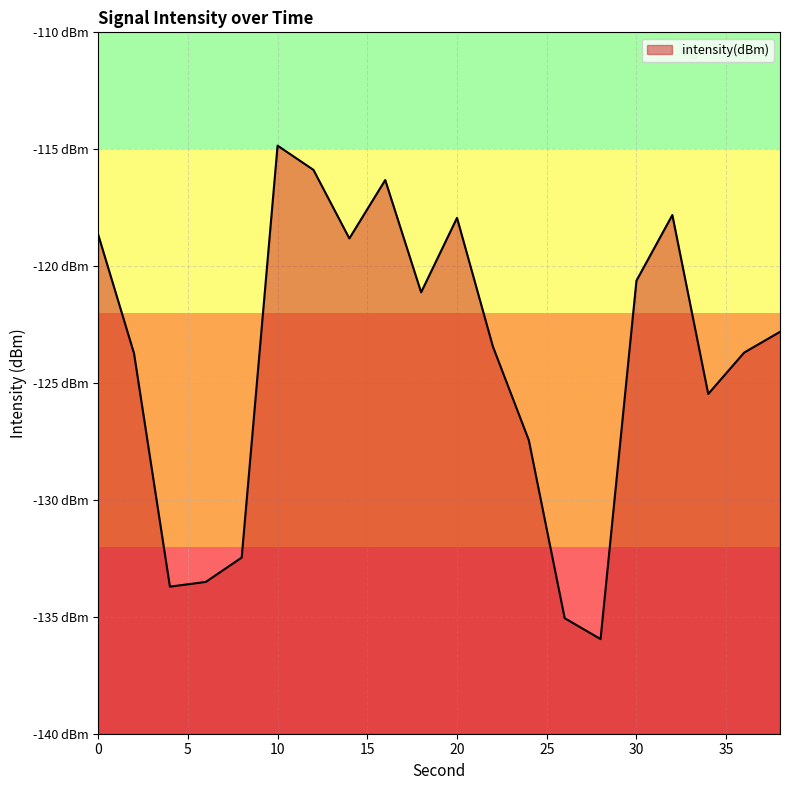

Reading left to right, extract all data points from this chart.

-118.6	-123.7	-133.7	-133.5	-132.5	-114.8	-115.9	-118.8	-116.3	-121.1	-117.9	-123.4	-127.4	-135.1	-136.0	-120.6	-117.8	-125.5	-123.7	-122.8